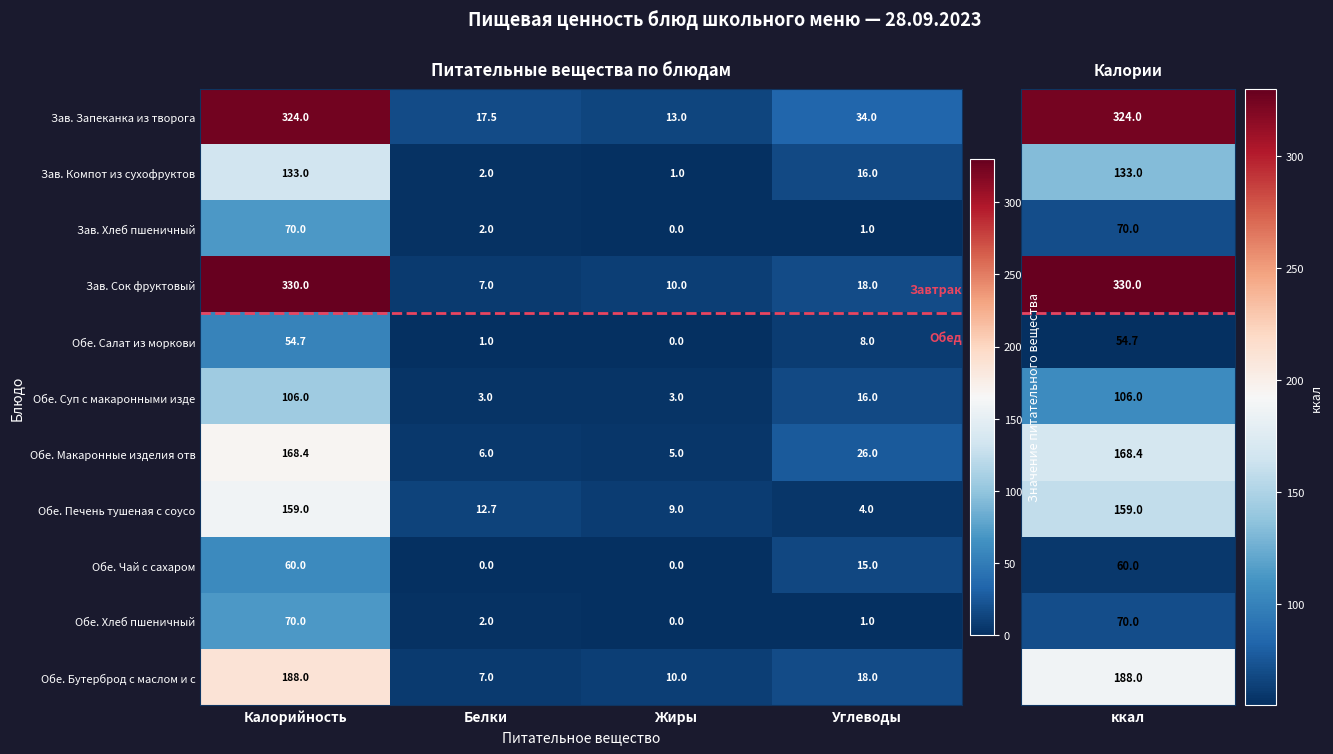

What is the difference between the maximum and minimum values in the Обе. Бутерброд с маслом и с series?

181.0